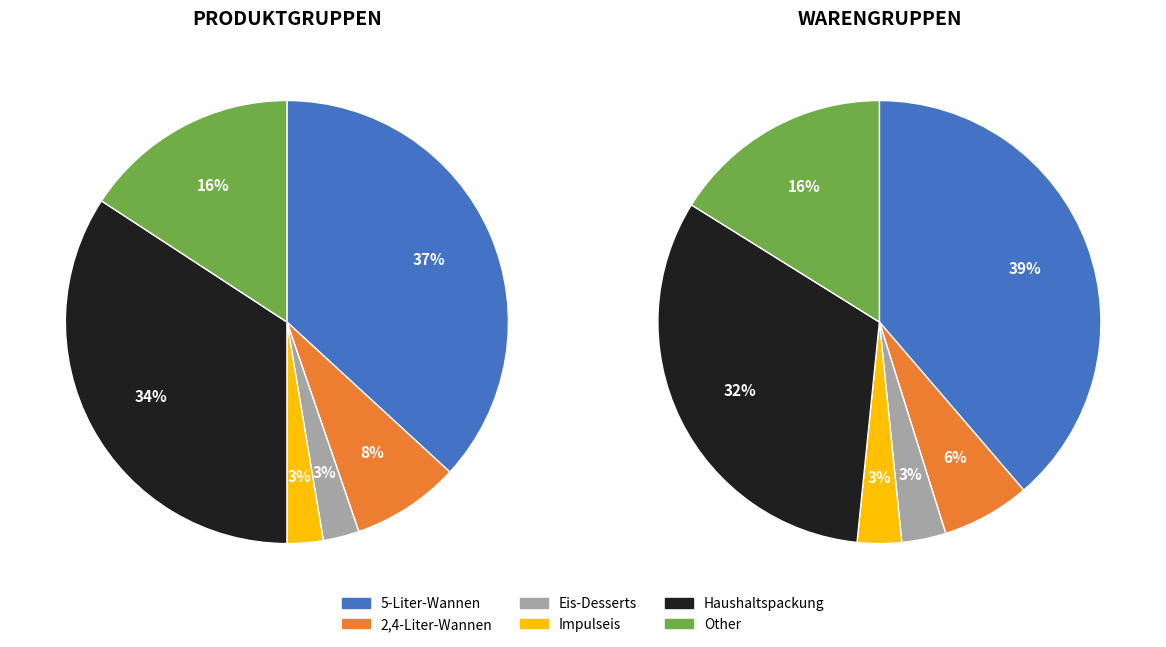

The Other slice represents 16% of the pie. True or false?

True